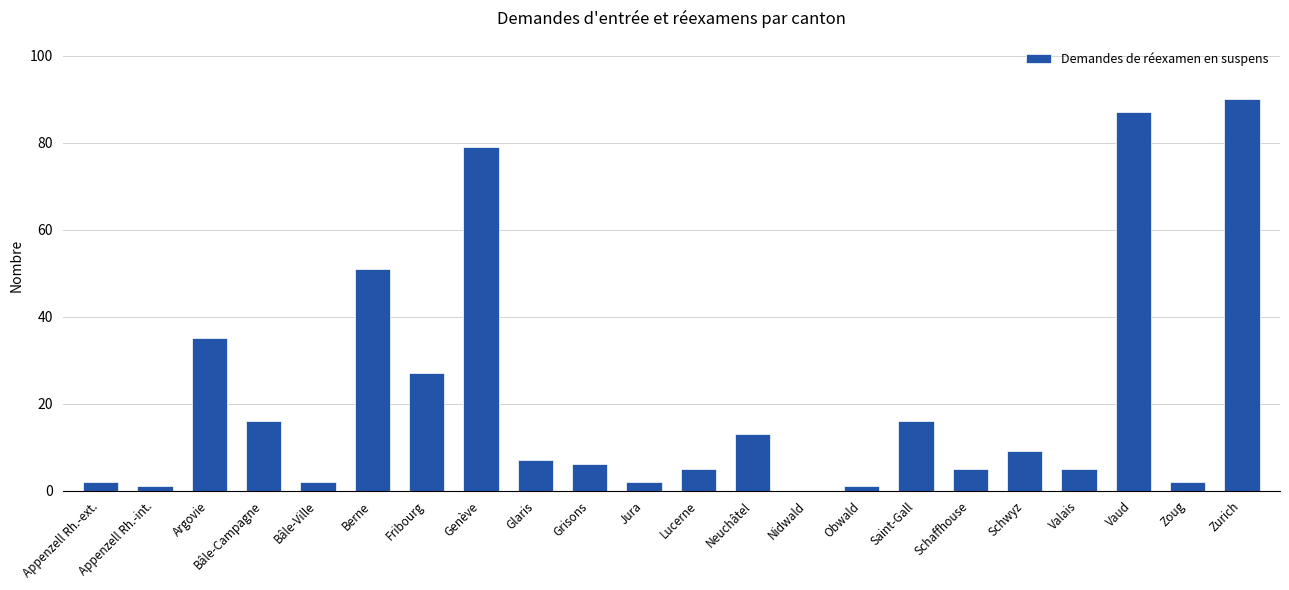

Reading left to right, what are all the values shown in this chart?

2	1	35	16	2	51	27	79	7	6	2	5	13	0	1	16	5	9	5	87	2	90